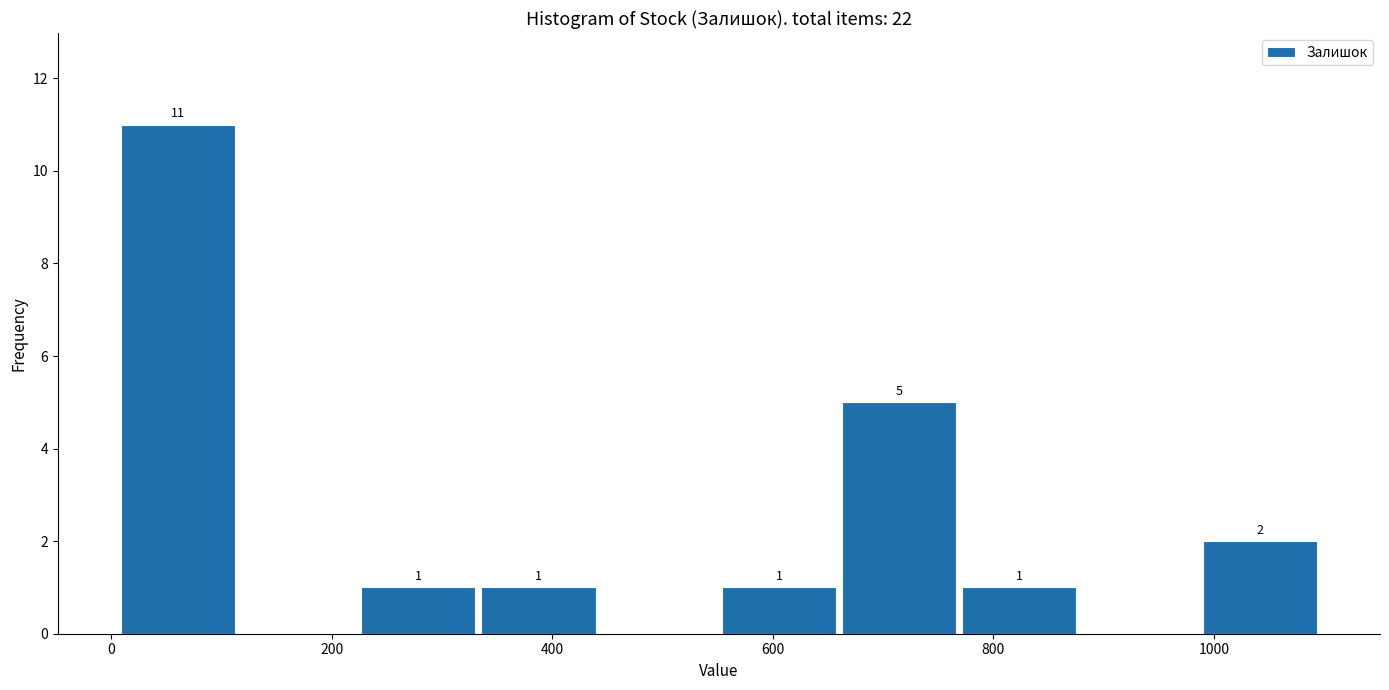

Over which range of the x-axis is the bar tallest?

0 to 120